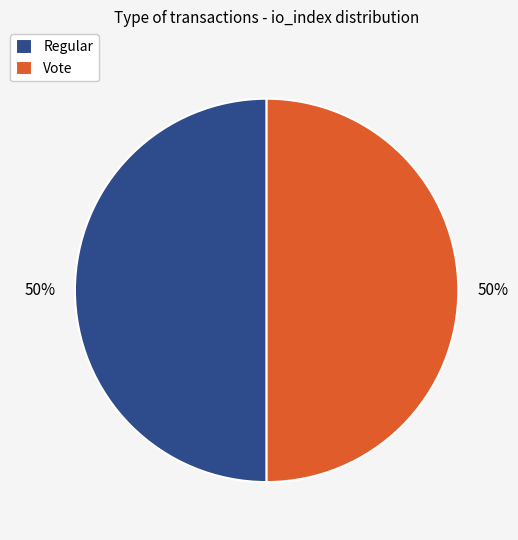

Is the sum of Regular and Vote greater than half?

Yes